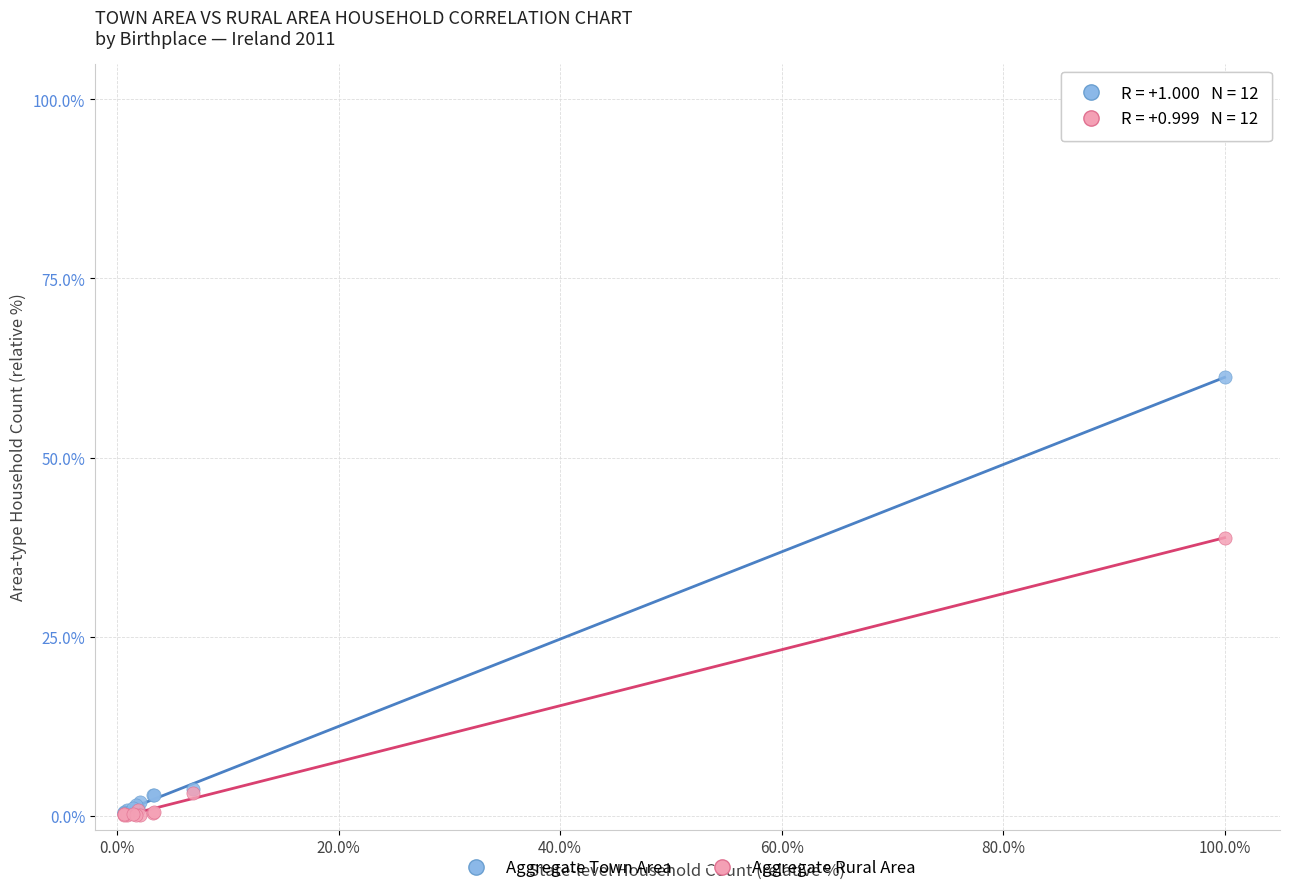

Across all series, what Y value is closest to 30?

38.8